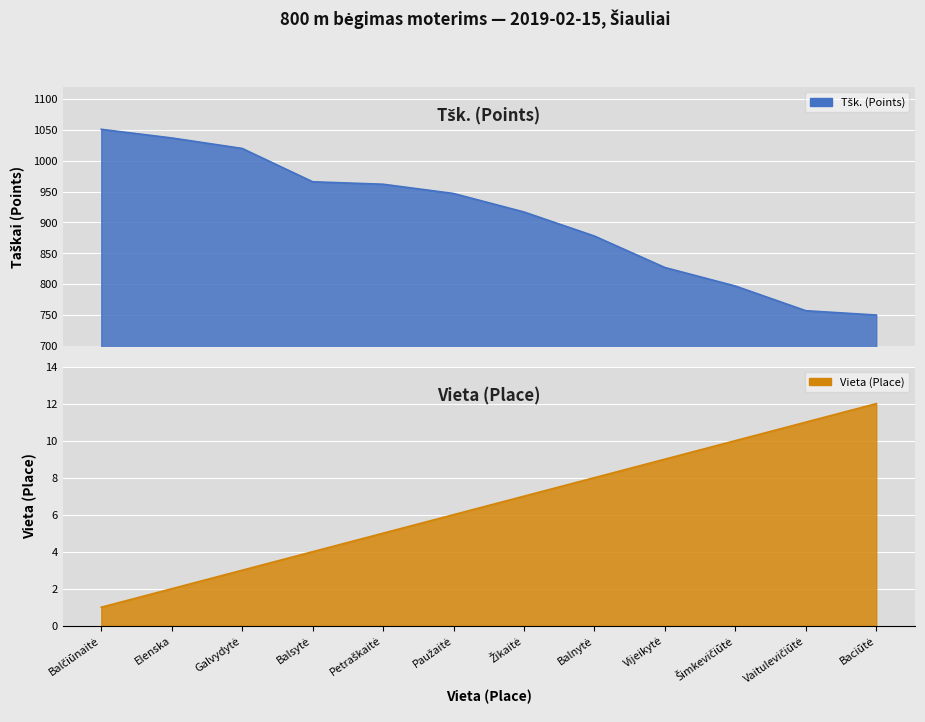

Rank the series by their maximum value, from highest to lowest.

Tšk., Vieta